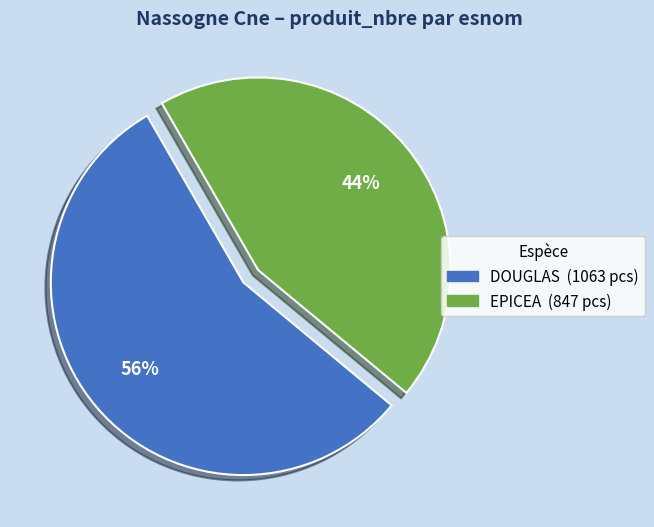

How many slices are in this pie chart?

2